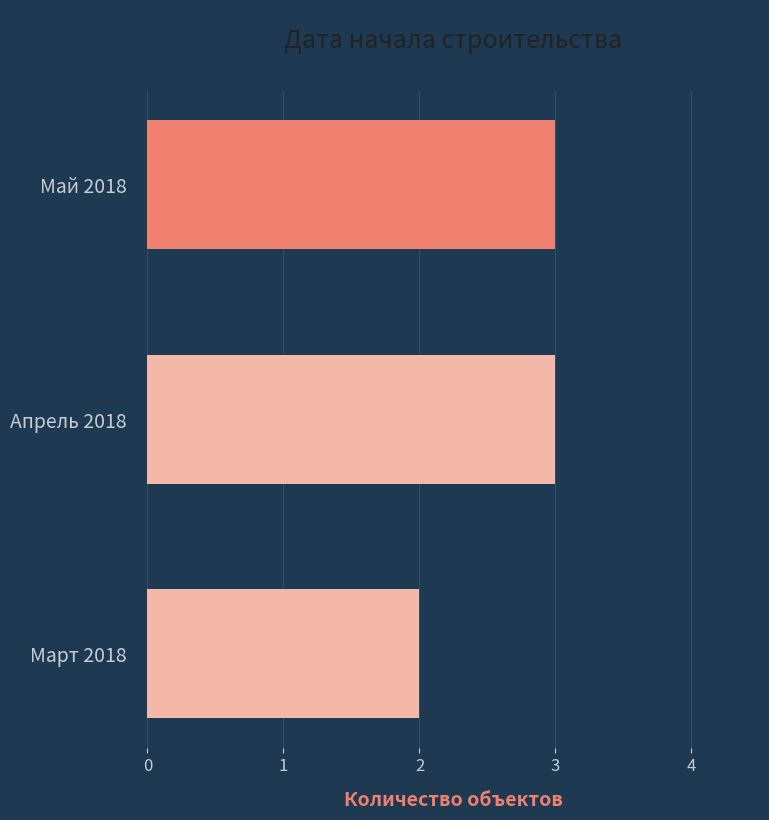

Reading bottom to top, what are all the values shown in this chart?

2	3	3